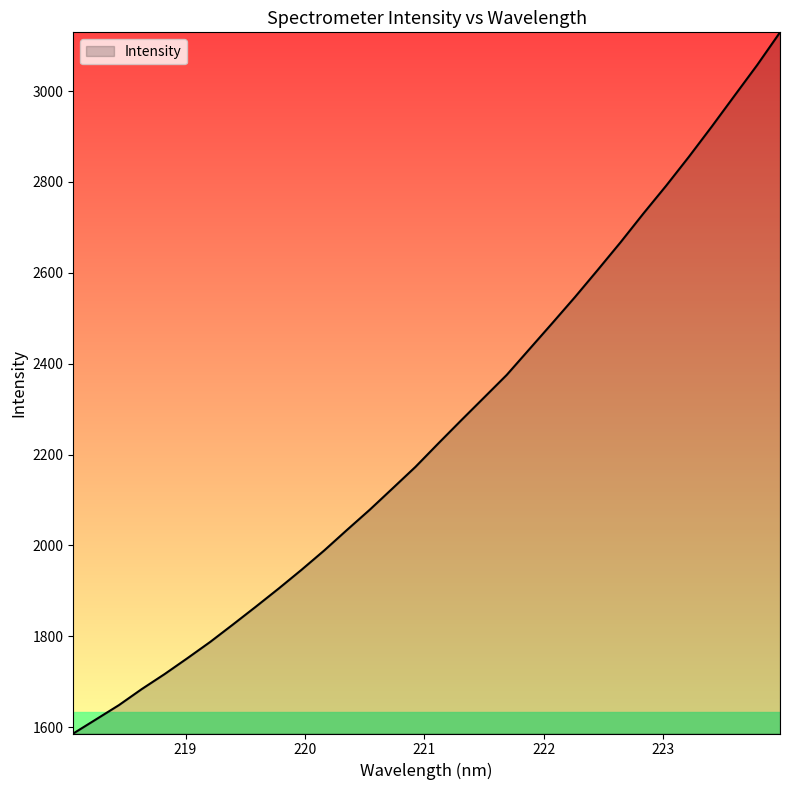

What is the maximum value shown in the chart?

3129.3